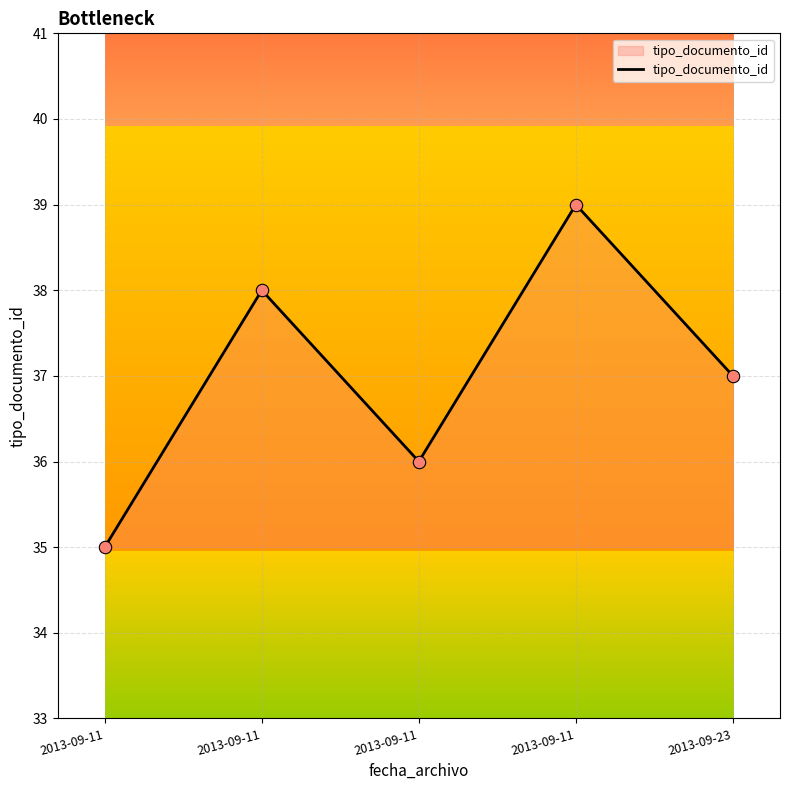

Does the chart have visible grid lines?

Yes